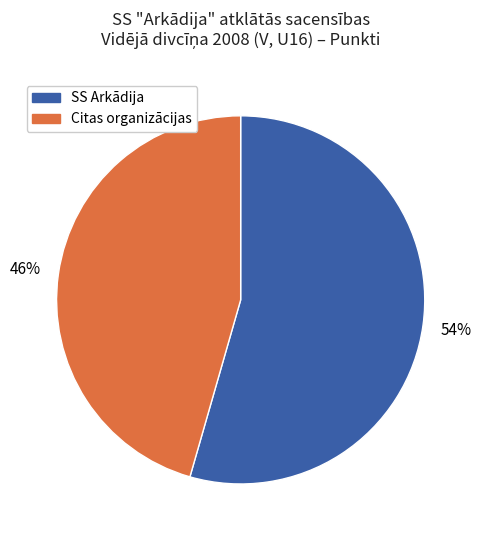

To the nearest percent, what is the average slice percentage?

50%